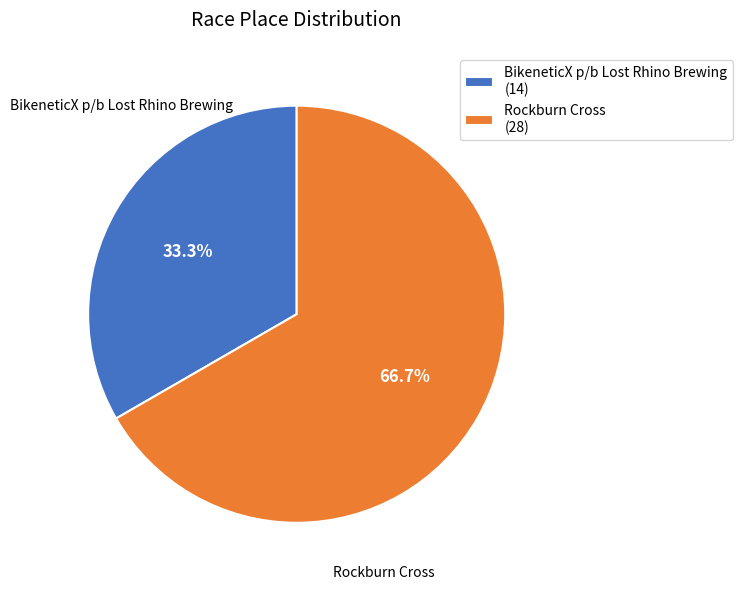

Which category accounts for the majority?

Rockburn Cross